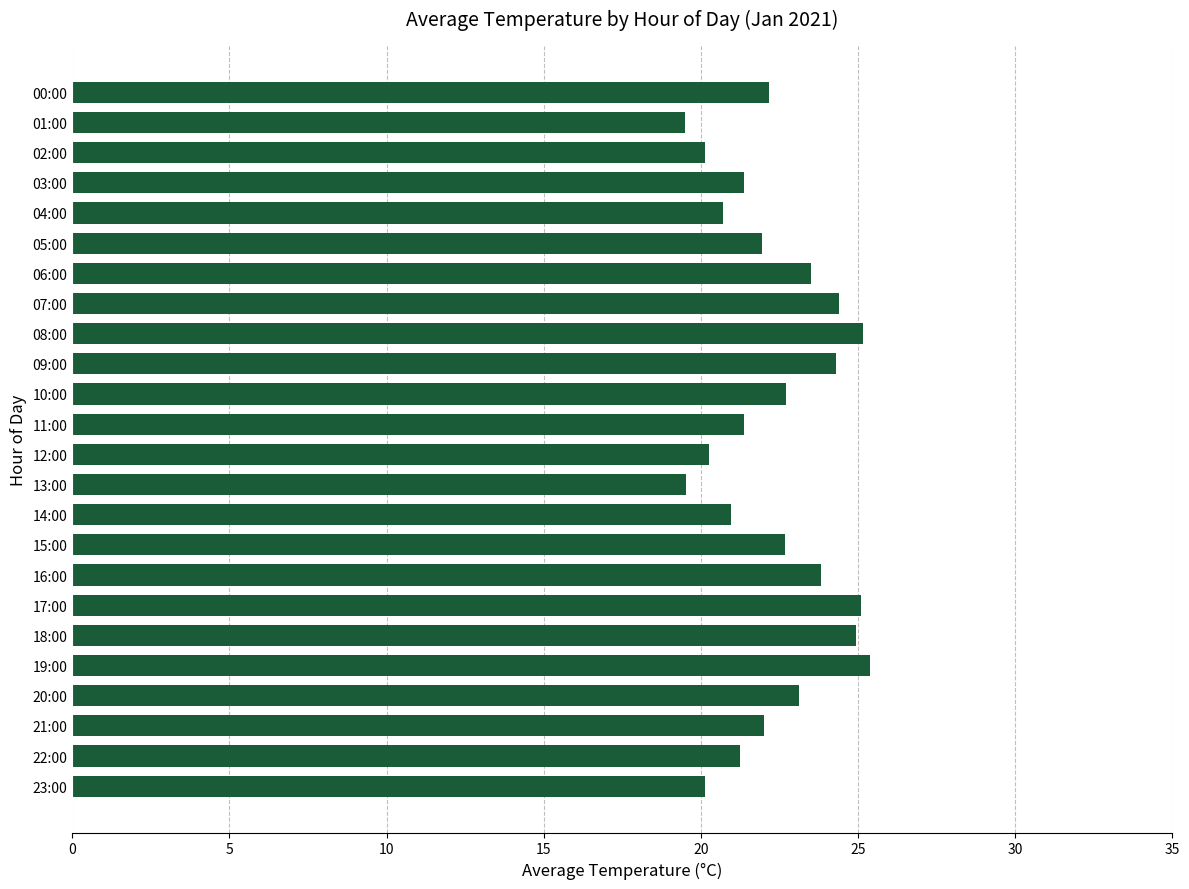

The chart shows a value of 21.4 at 03:00. True or false?

True